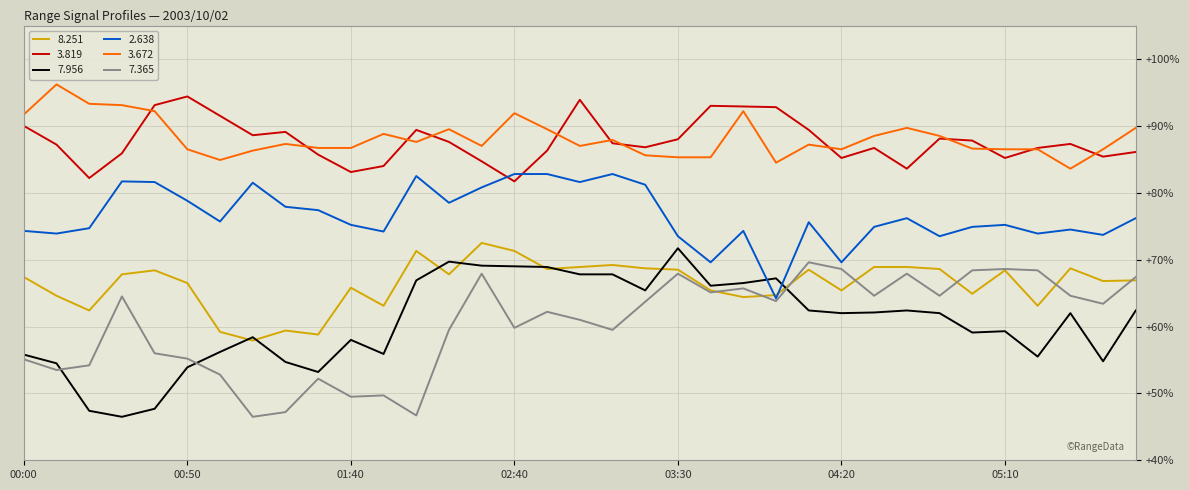

Which series ends up on top after the final intersection of 7.956 and 2.638?

2.638